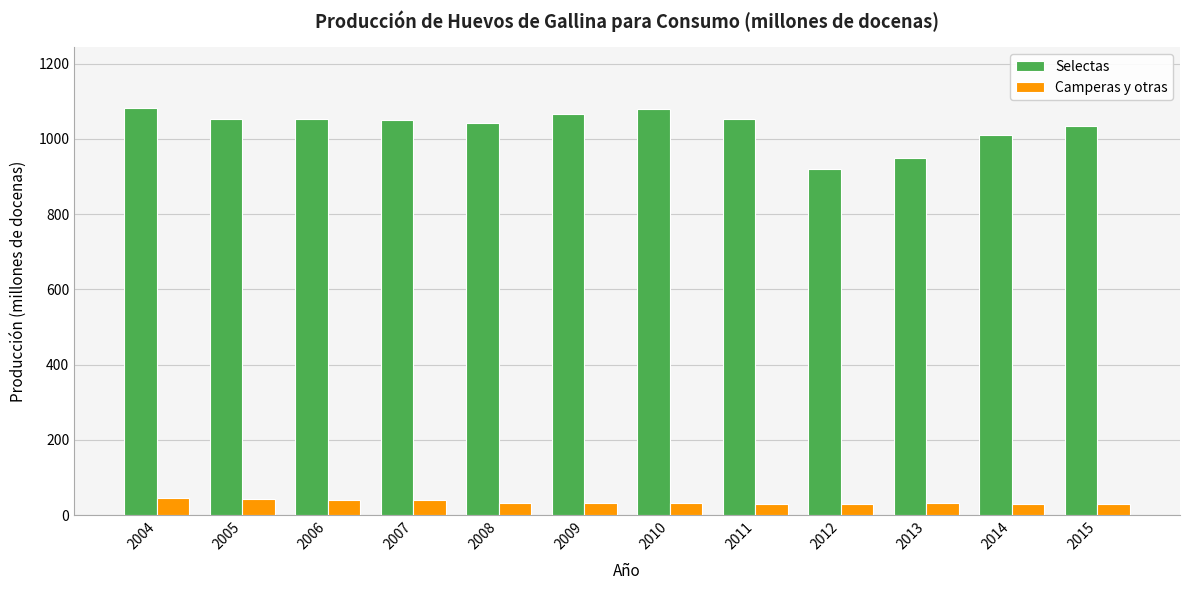

The value of Camperas y otras at 2008 is 31.9. True or false?

True